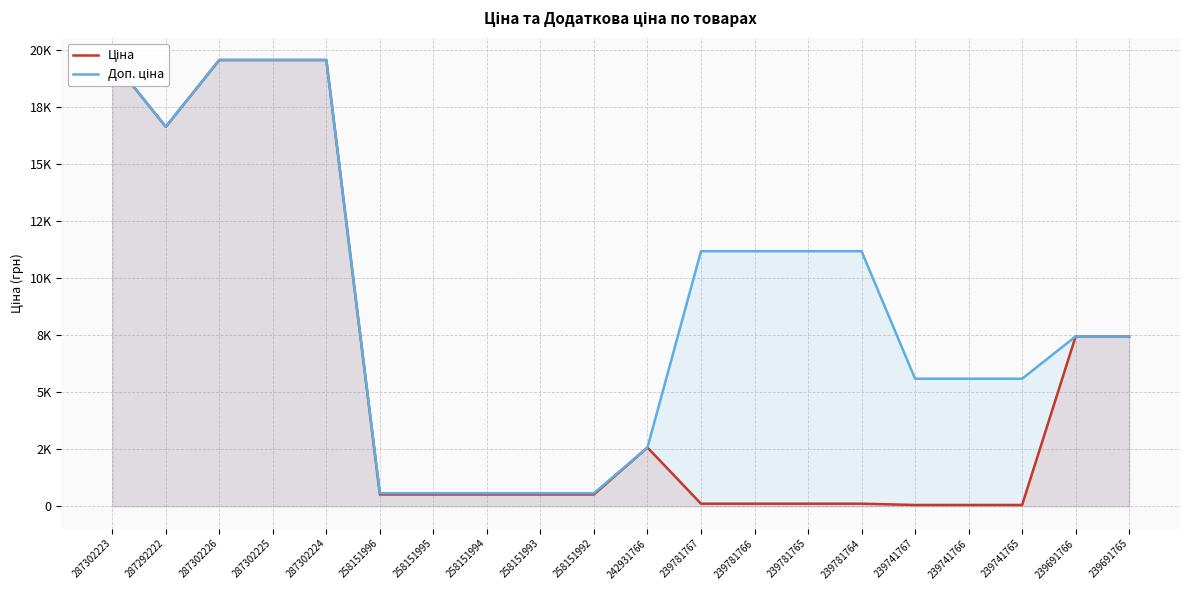

Rank the series by their average value, from lowest to highest.

Ціна, Доп. ціна